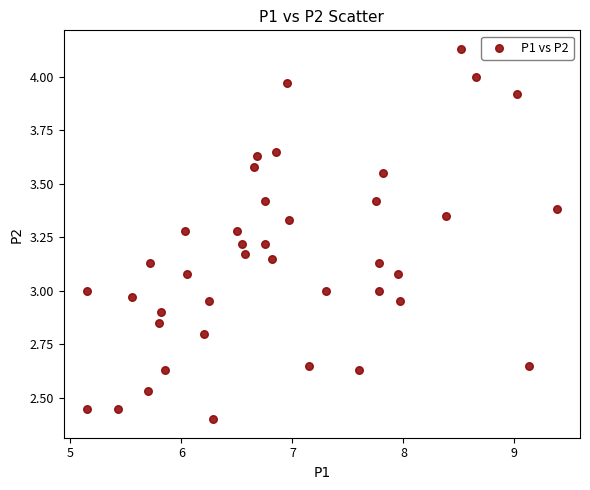

What is the range of Y values (max minus min)?

1.7